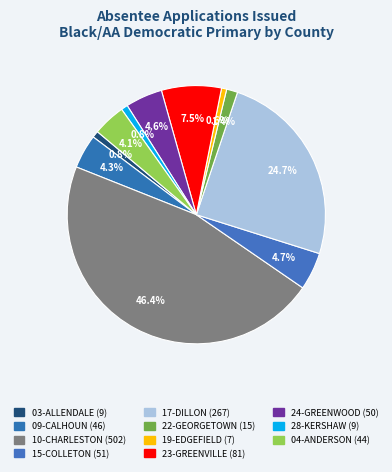

To the nearest percent, what percentage of the pie is 23-GREENVILLE?

7%